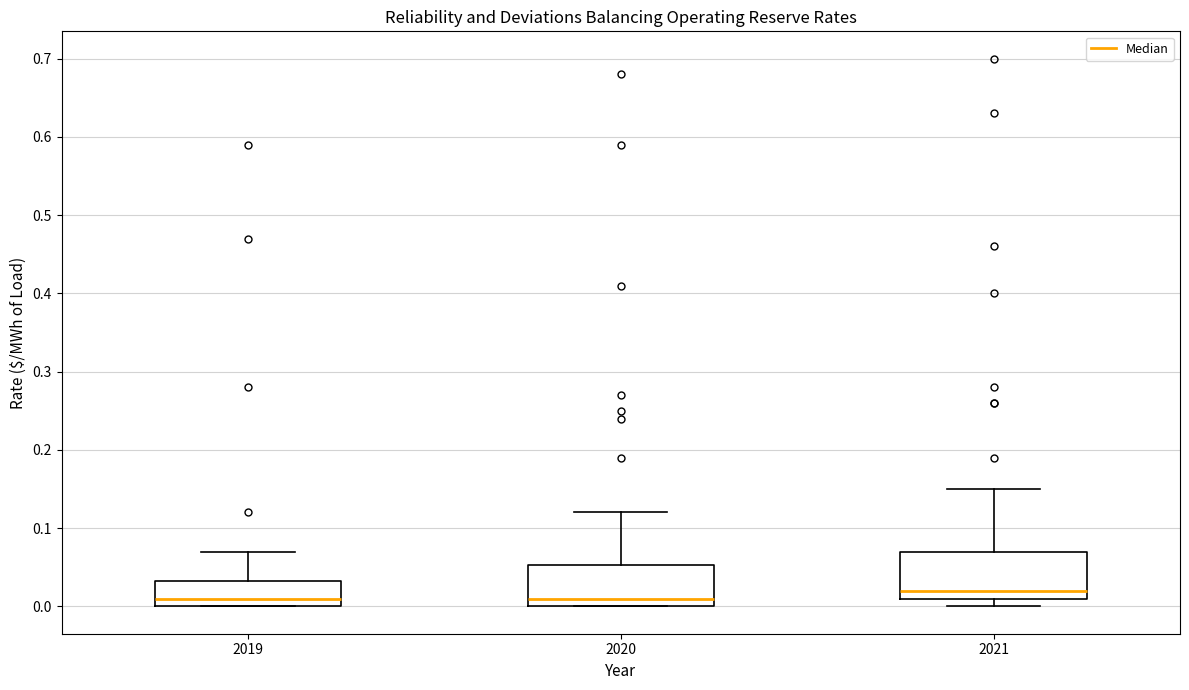

Where does the median line of the box at x = 2020 sit on the y-axis? The values are not printed on the chart, so give them approximately, as read against the axis.

0.01